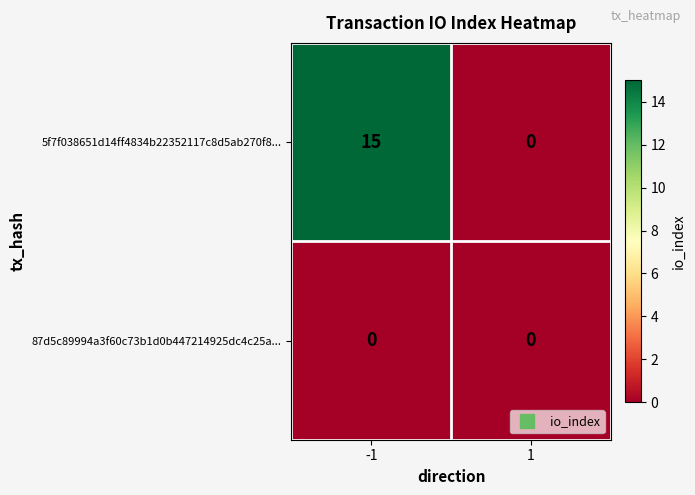

What is the total value across all series at -1?

15